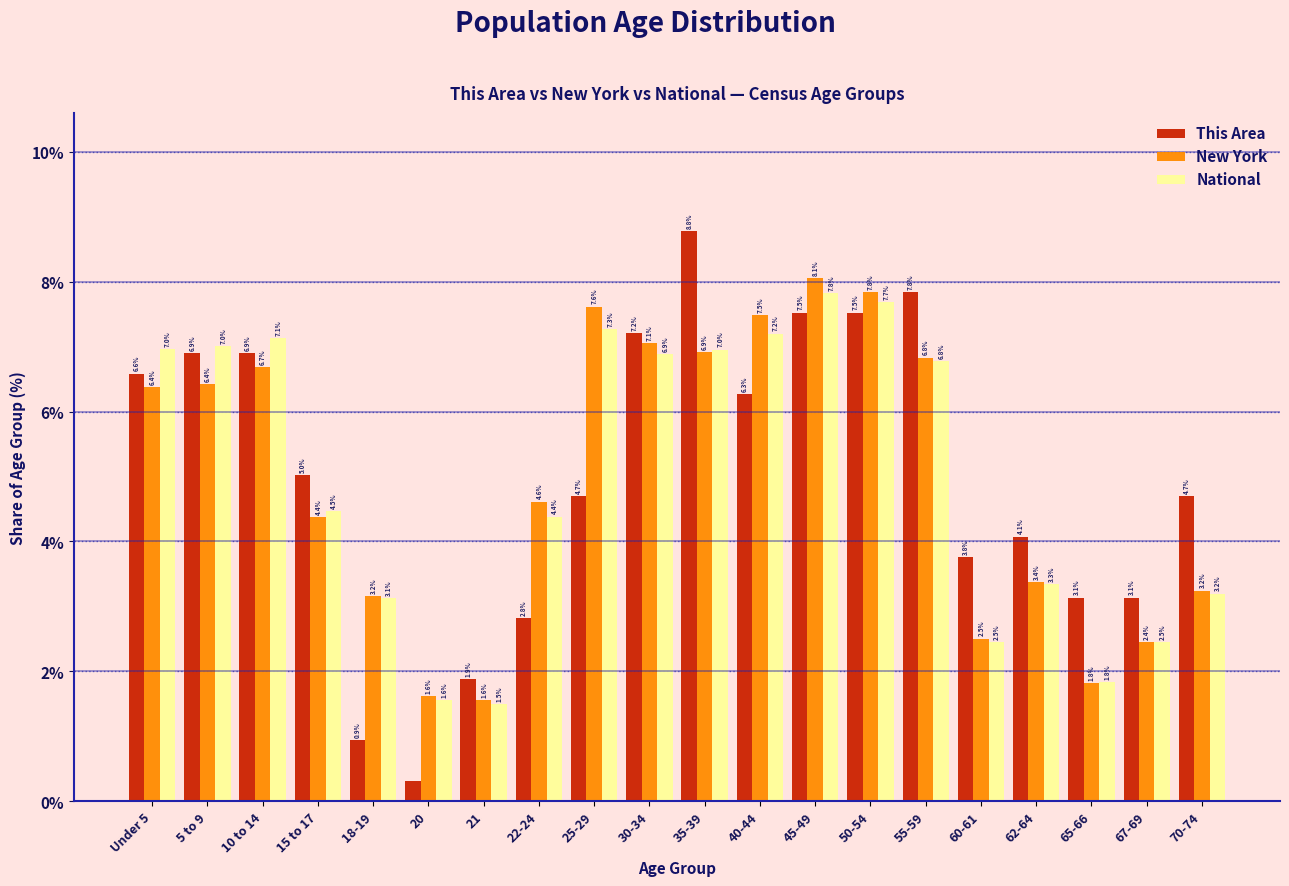

The National series shows 7.0 at 35-39. True or false?

True